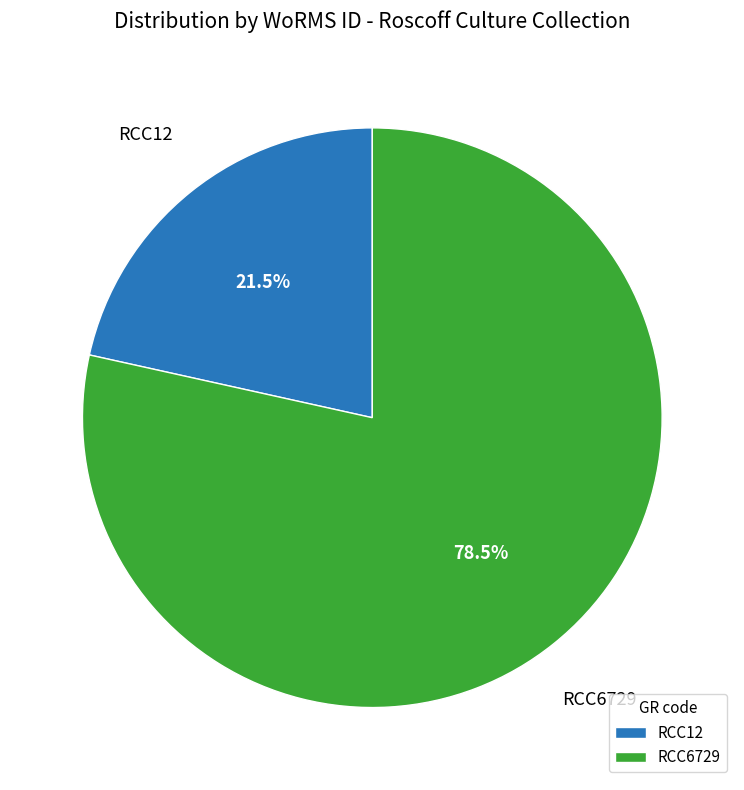

What is the largest slice in the pie chart?

RCC6729